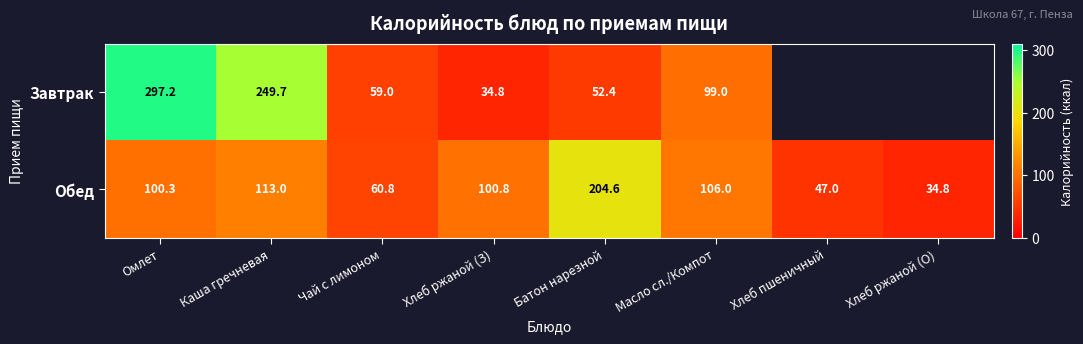

How many data points in Обед are above 100?

5